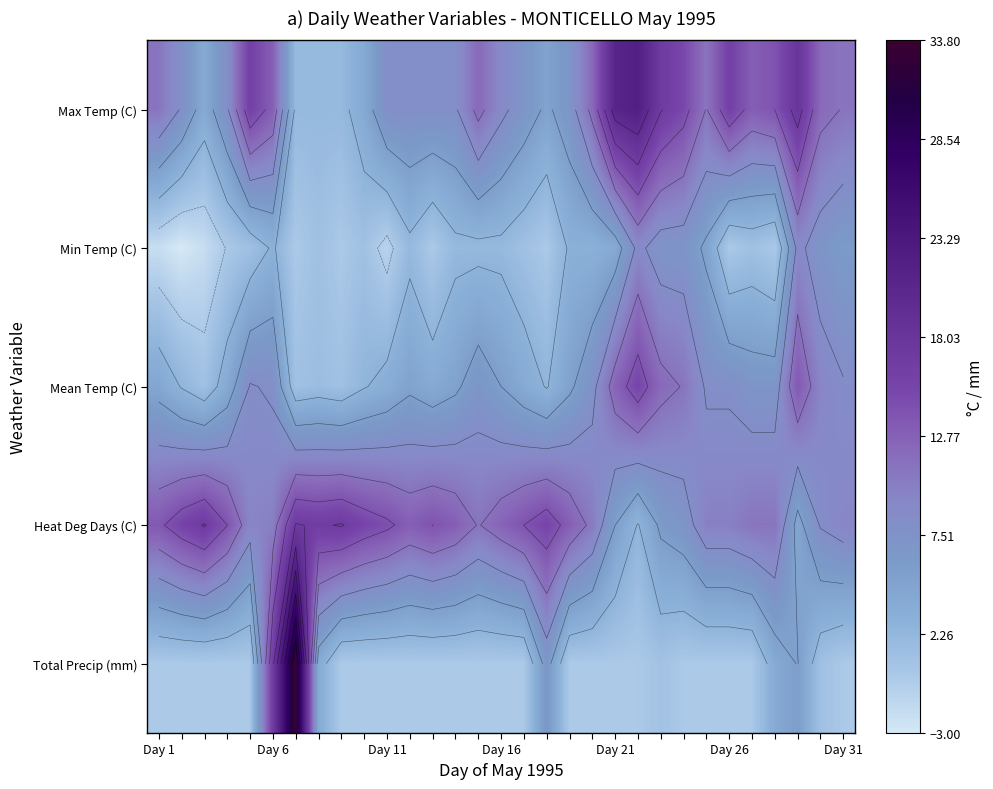

What value does the Mean Temp (C) series have at Day 11?

3.5